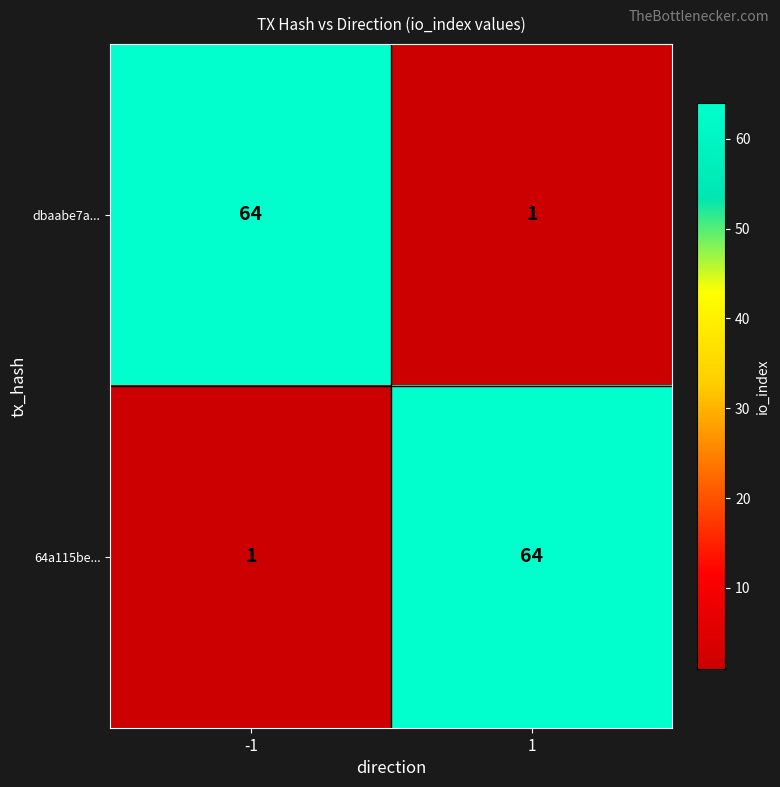

True or false: dbaabe7a... has a value of 1 at 1.

True